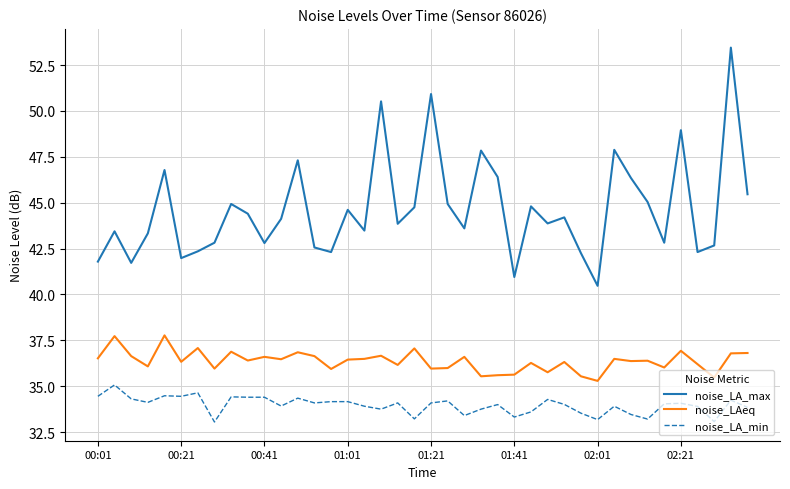

How many lines are shown in the chart?

3